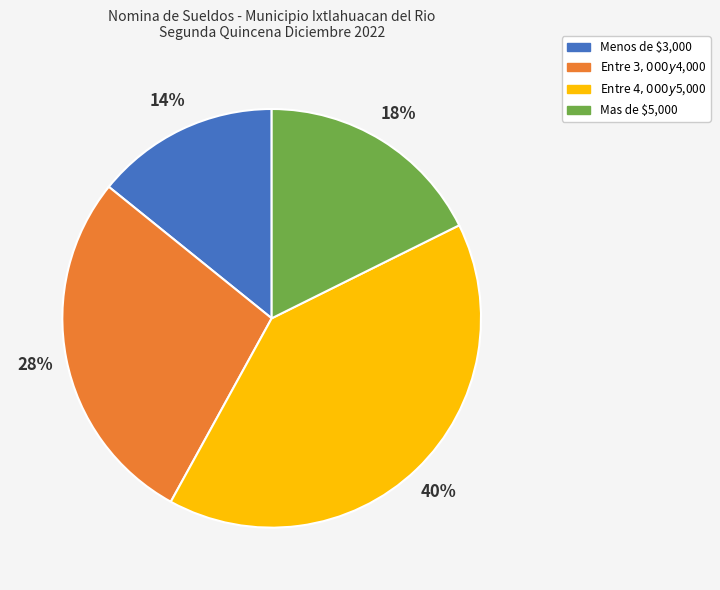

To the nearest percent, what is the difference between the largest and smallest slice percentages?

26%